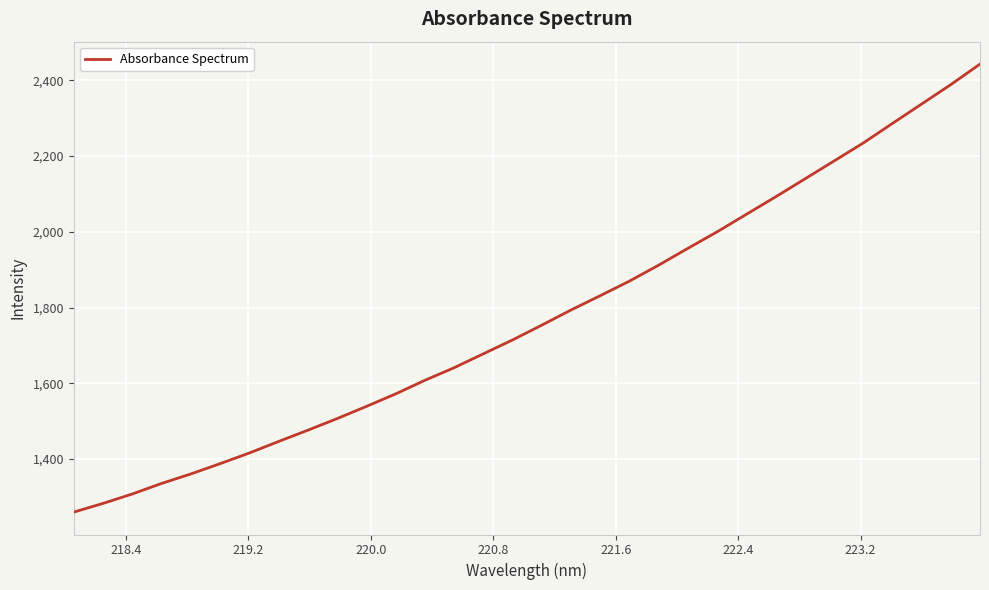

True or false: the data has more than 2 interior local peaks.

False